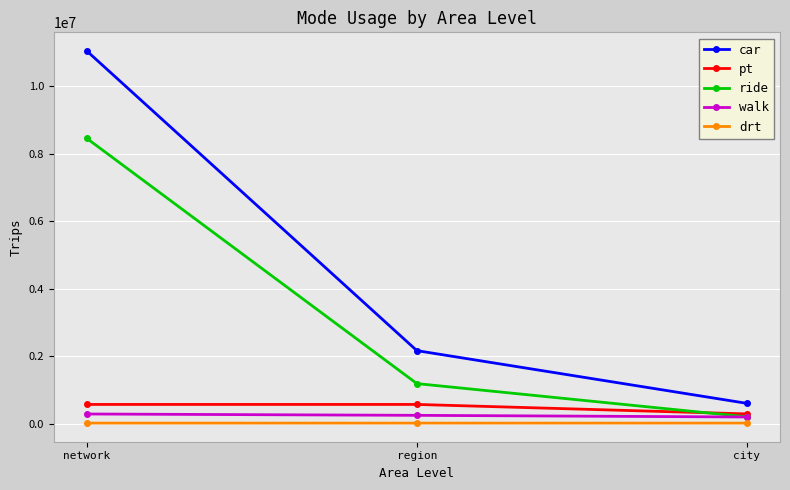

What is the value of the drt point at the 2nd from the left?

16366